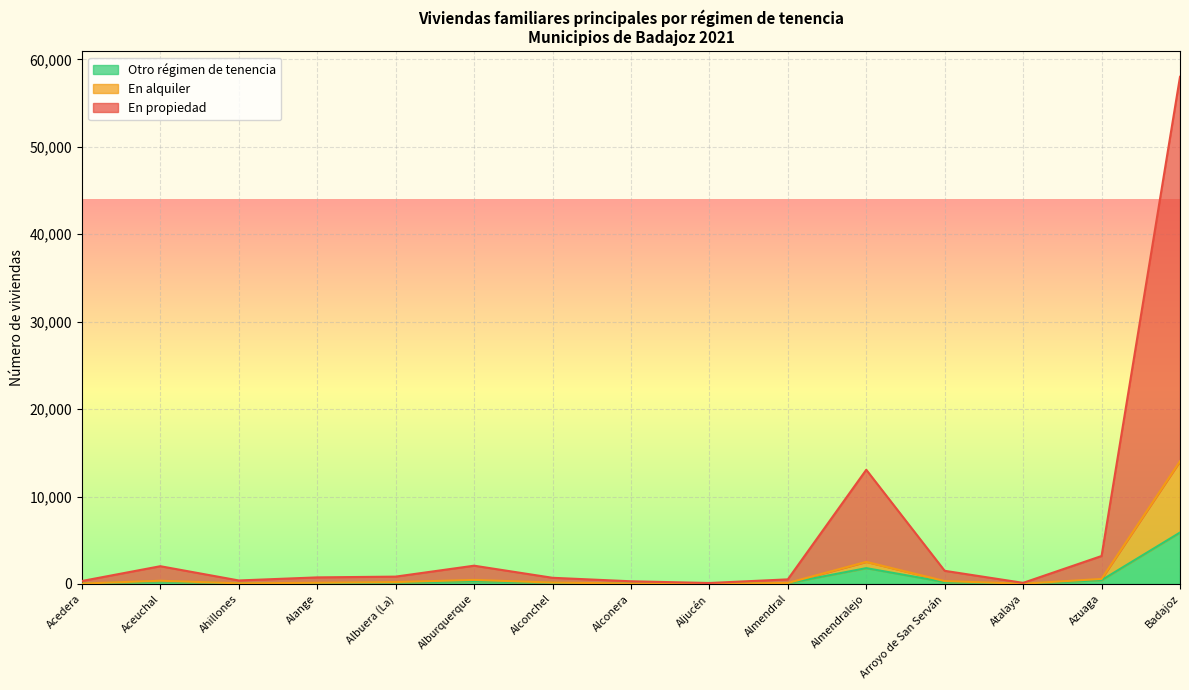

Which category has the highest value in the Otro régimen de tenencia series?

Badajoz